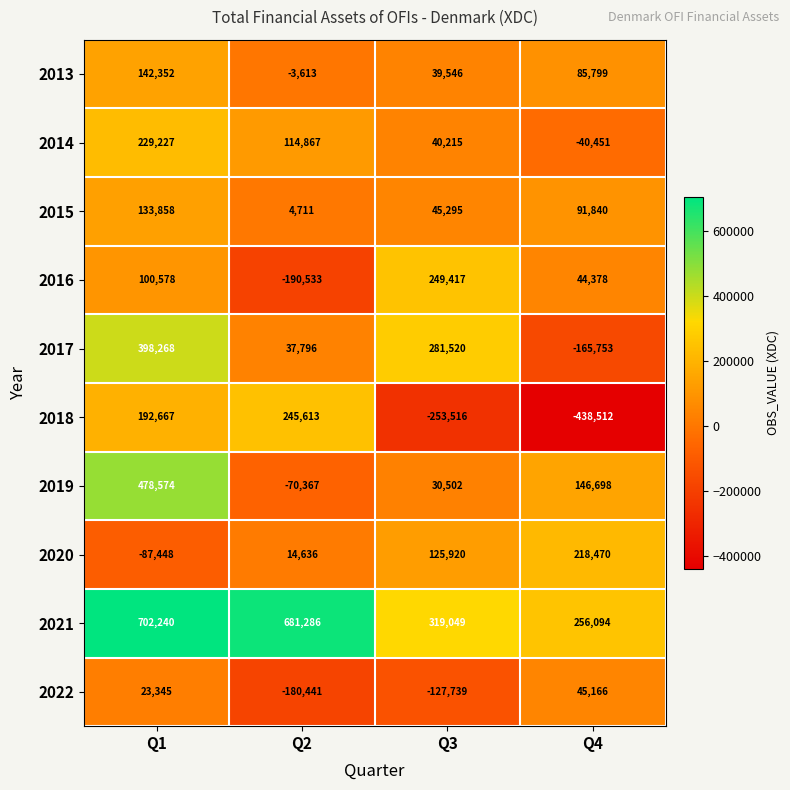

What is the difference between the 2020 values at Q3 and Q1?

213368